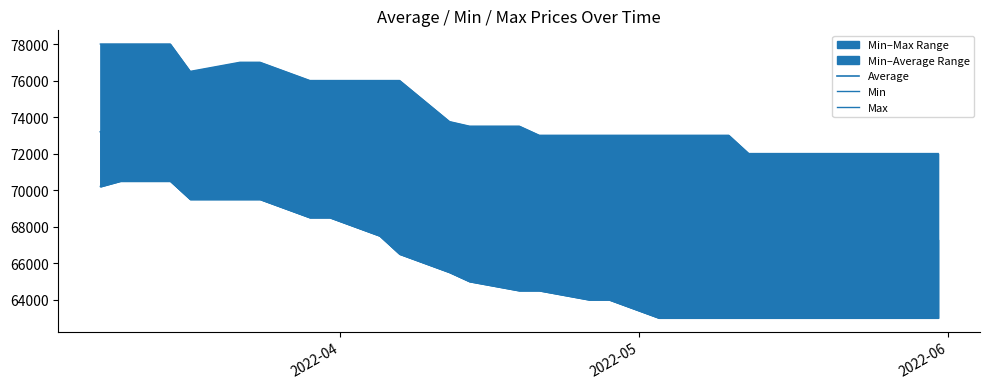

List the series in order of their overall mean, highest first.

Max, Average, Min